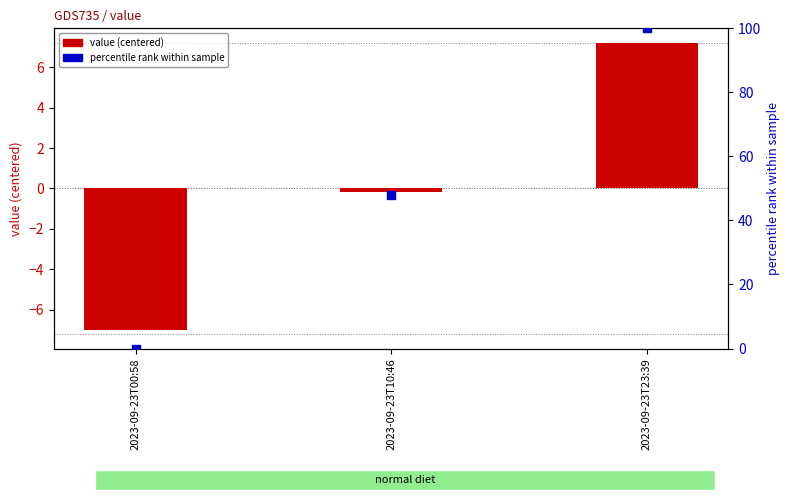

At which category is the sum across all series the highest?

2023-09-23T23:39